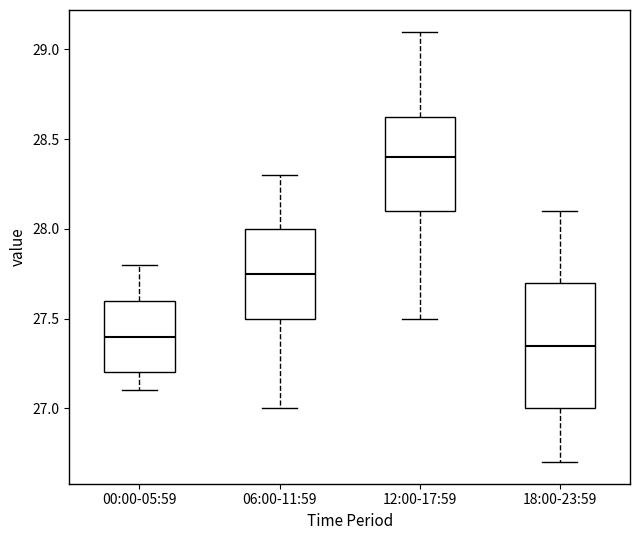

Which box is the tallest, from its lower edge to its upper edge?

18:00-23:59